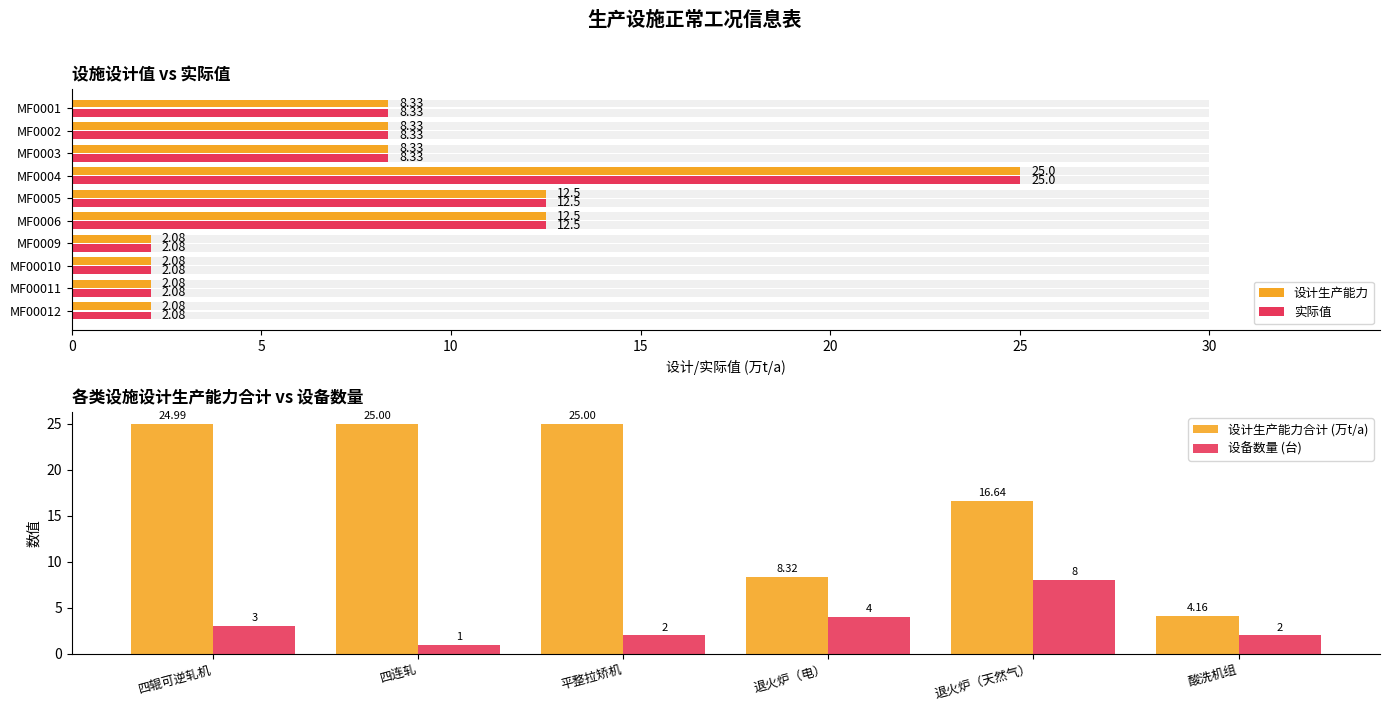

What is the total value across all series at 四辊可逆轧机?

28.0